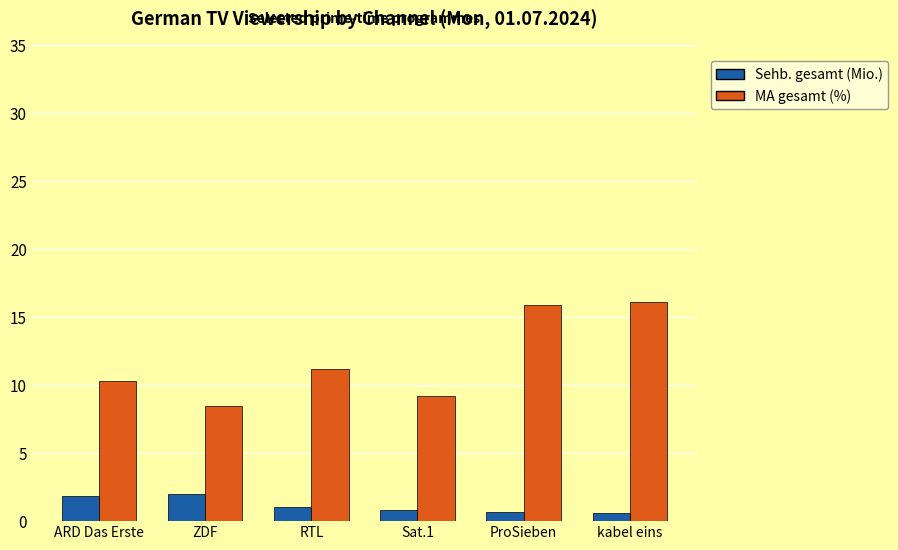

List the series in order of their overall mean, highest first.

MA gesamt (%), Sehb. gesamt (Mio.)